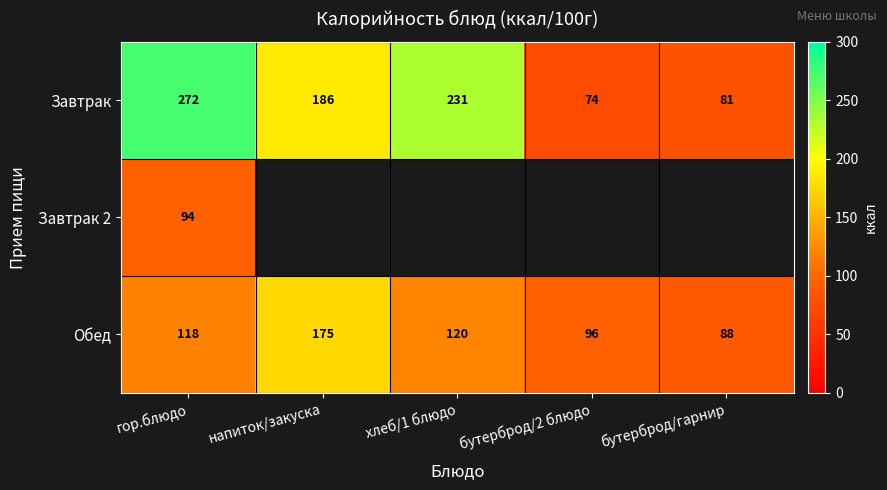

List the labels in order of Обед value, largest first.

напиток/закуска, хлеб/1 блюдо, гор.блюдо, бутерброд/2 блюдо, бутерброд/гарнир